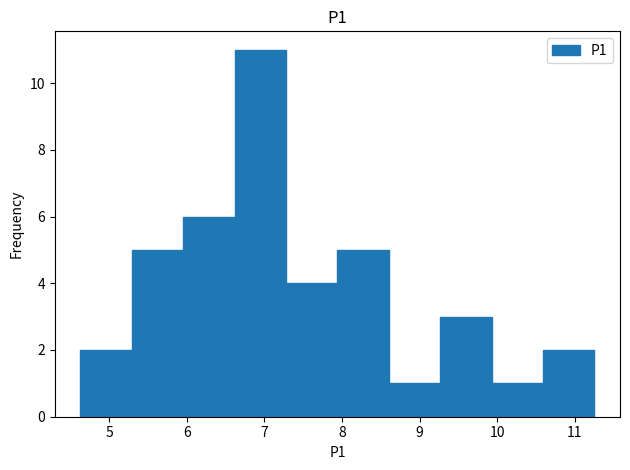

Which range on the x-axis has the tallest bar?

6.6 to 7.3